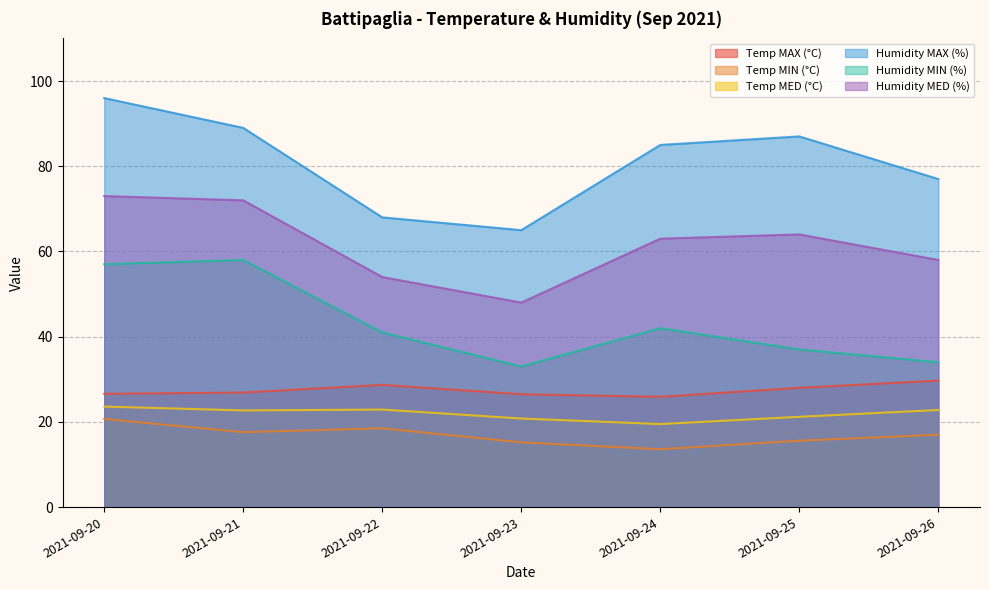

Which series has the largest range (max minus min)?

Humidity MAX (%)